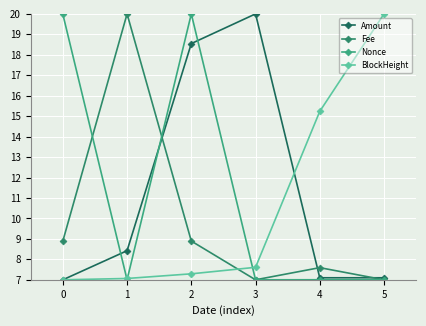

Reading left to right, extract all data points from this chart.

Amount: 7.0	8.4	18.5	20.0	7.1	7.1
Fee: 8.9	20.0	8.9	7.0	7.6	7.0
Nonce: 20.0	7.0	20.0	7.0	7.0	7.0
BlockHeight: 7.0	7.1	7.3	7.6	15.2	20.0